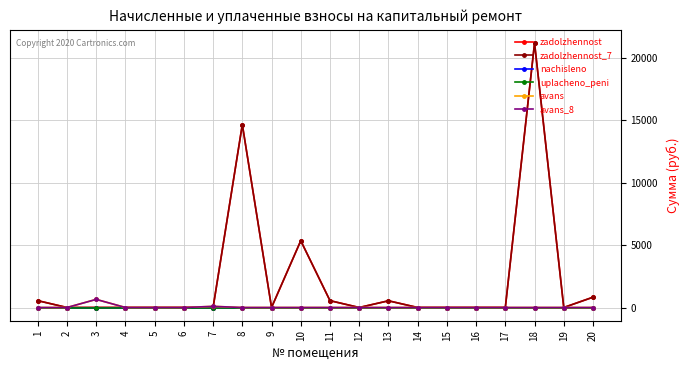

Is the value of zadolzhennost_7 at 6 greater than the value of uplacheno_peni at 13?

No